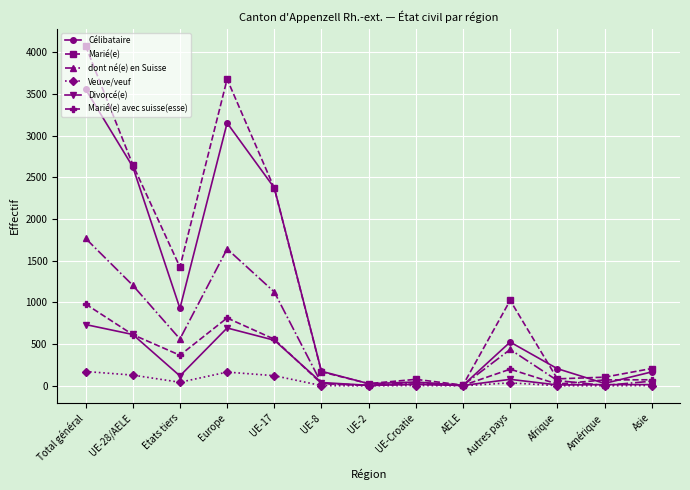

At which label does Veuve/veuf first exceed 4?

Total général